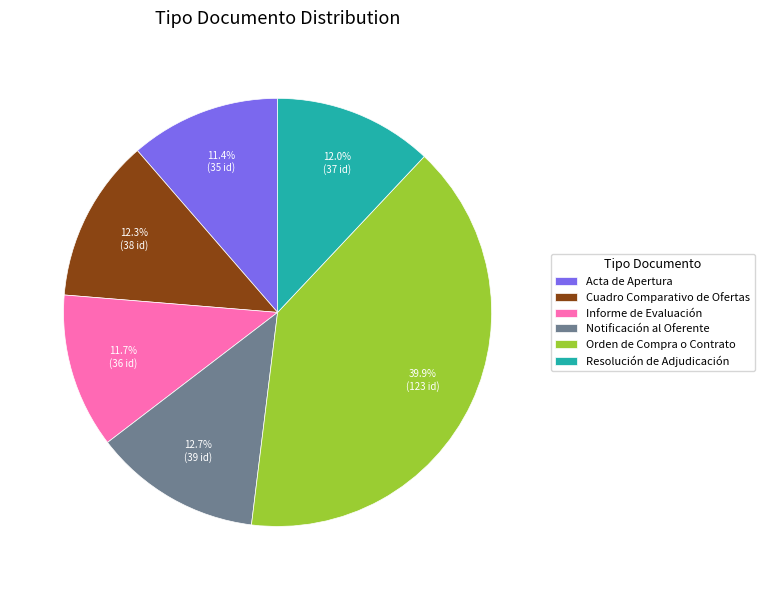

What is the largest slice in the pie chart?

Orden de Compra o Contrato